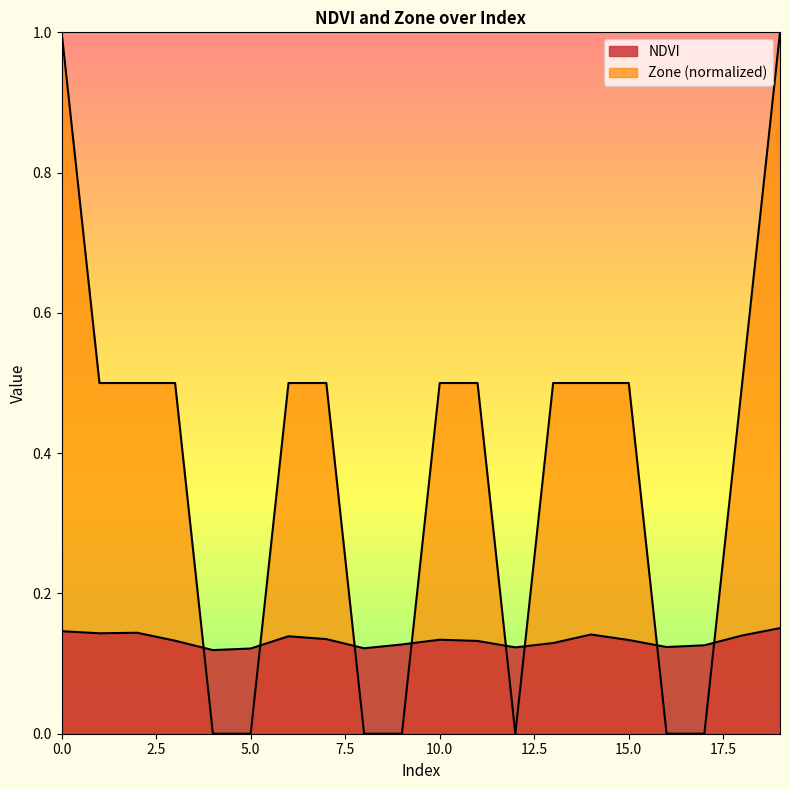

The value of Zone at 15 is 0.5. True or false?

True